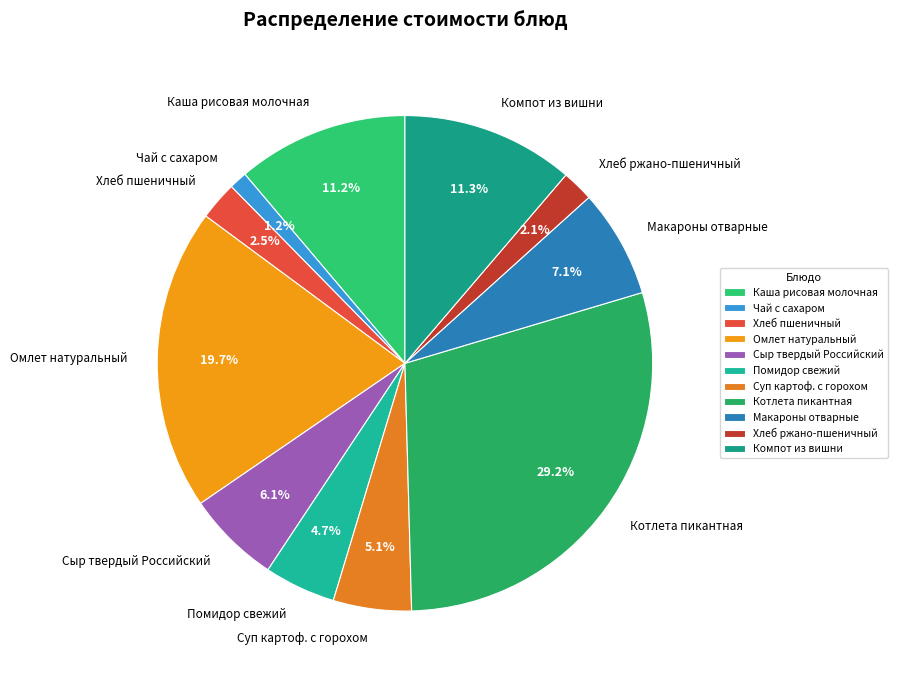

Which category has the smallest portion of the pie?

Чай с сахаром